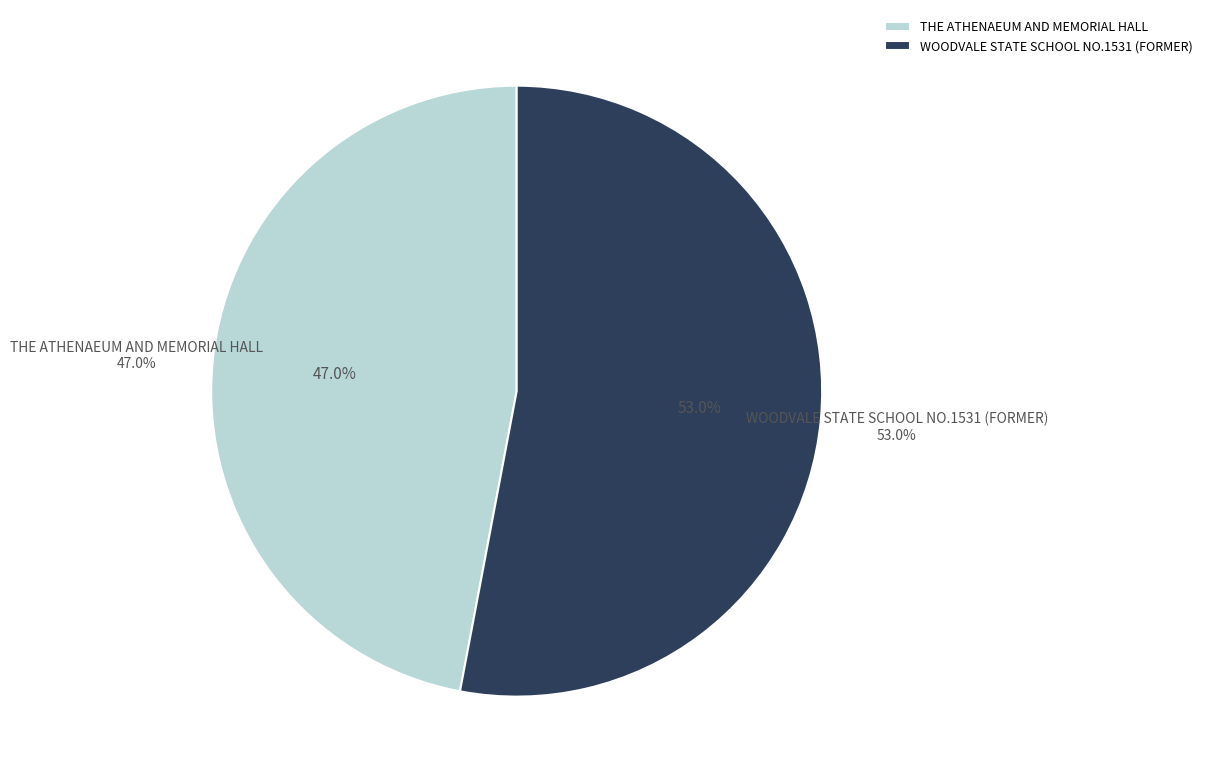

Count the number of slices in the pie.

2